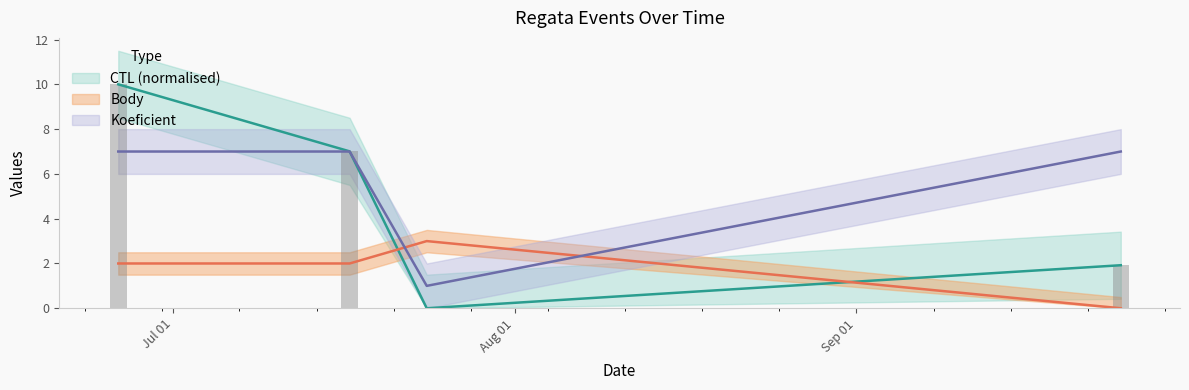

What is the sum of all CTL values?

18.9